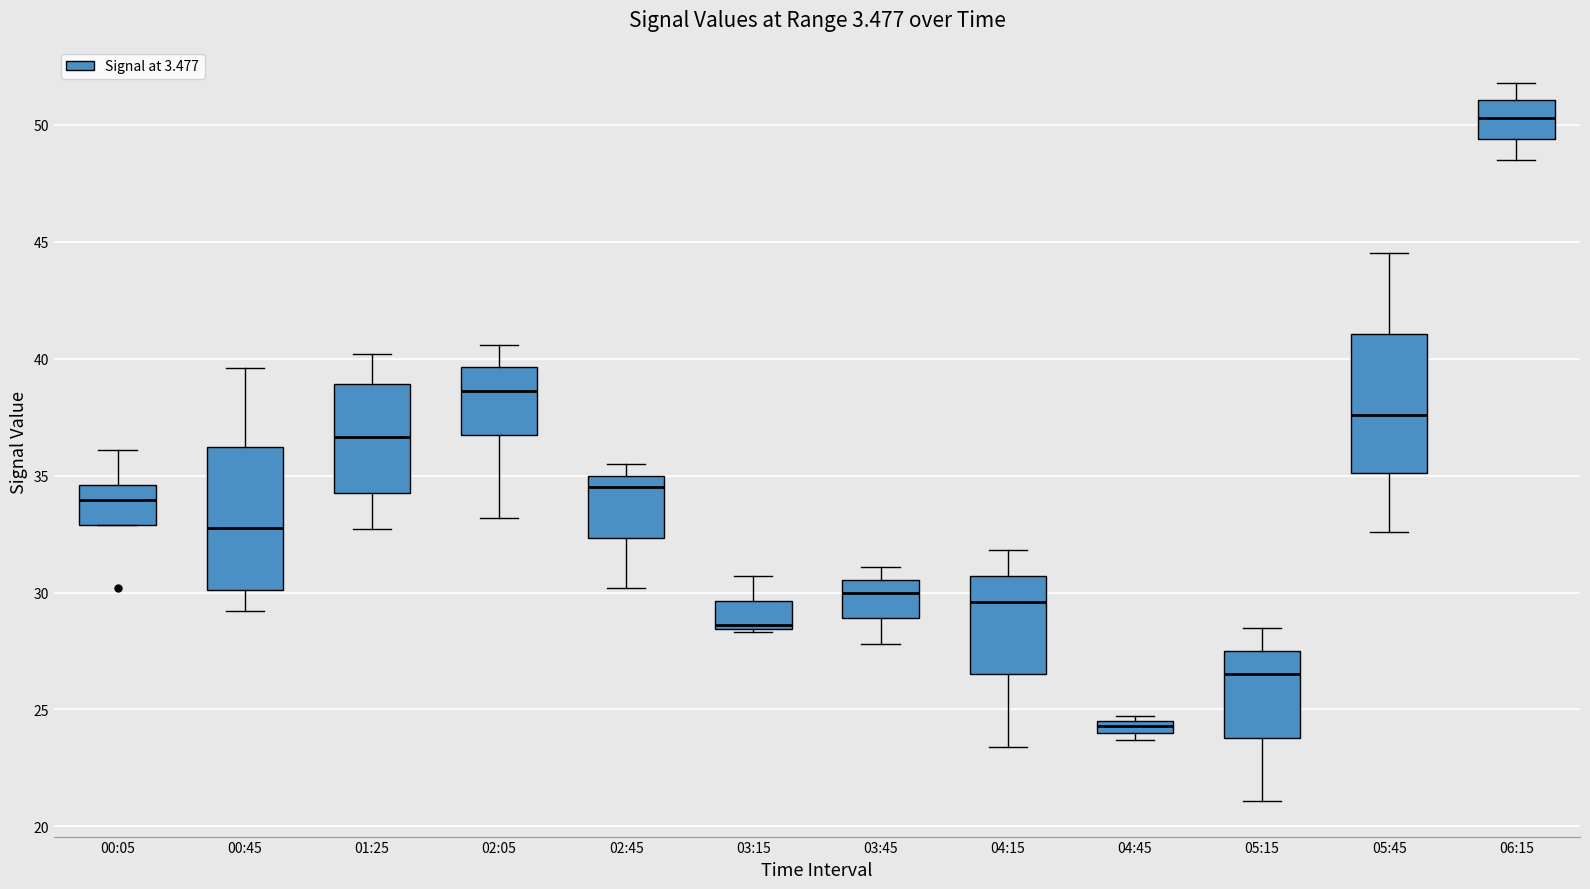

Which box's median line is the lowest?

04:45